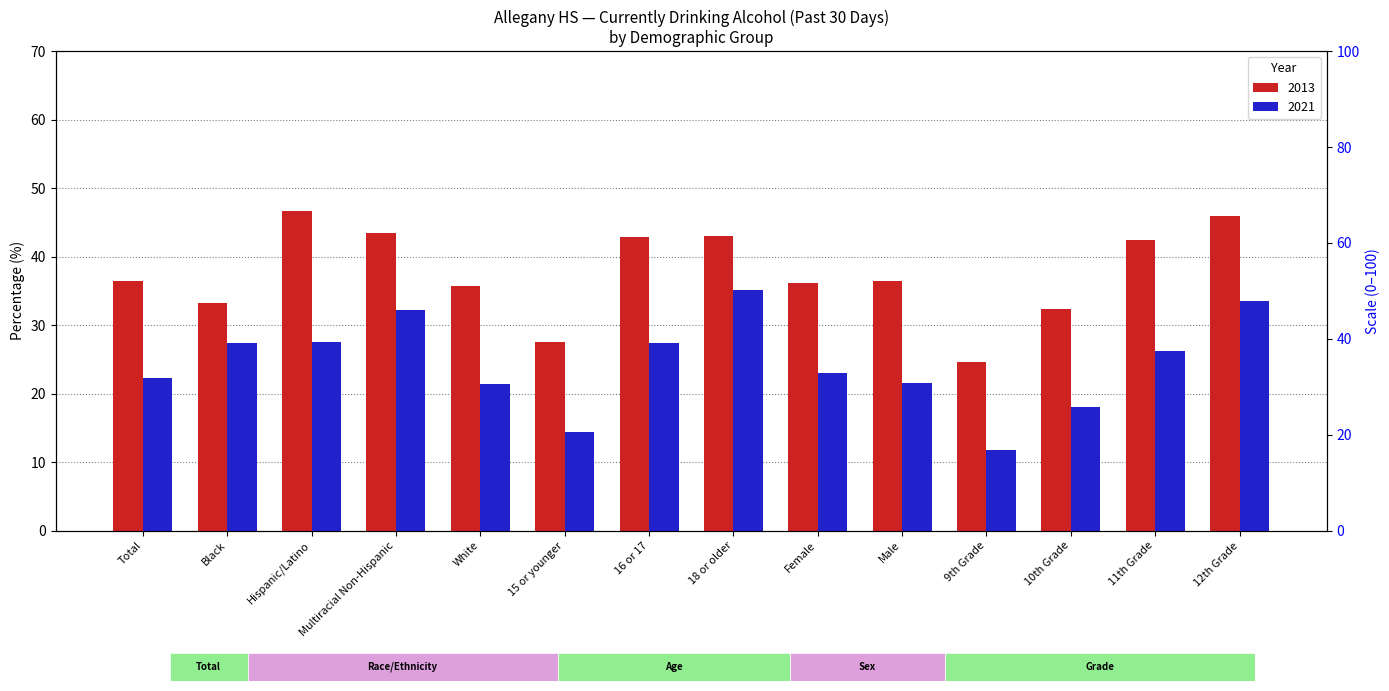

True or false: 2021 has a value of 21.4 at White.

True